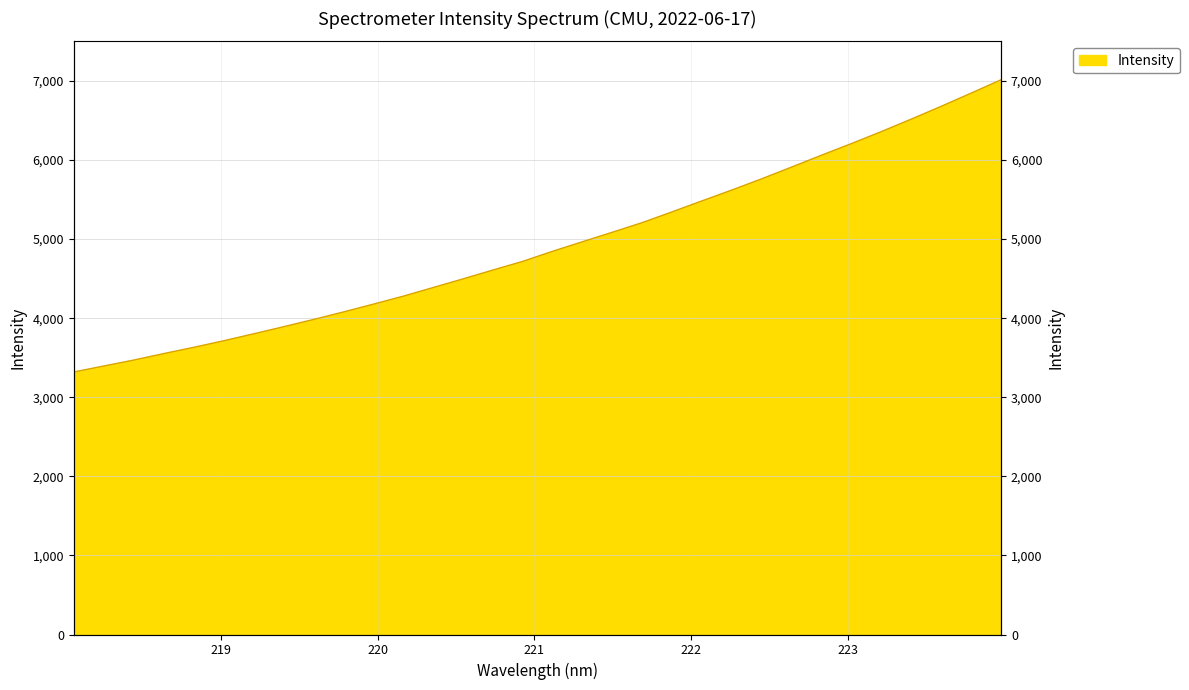

Which category has the highest value across all series?

223.9802